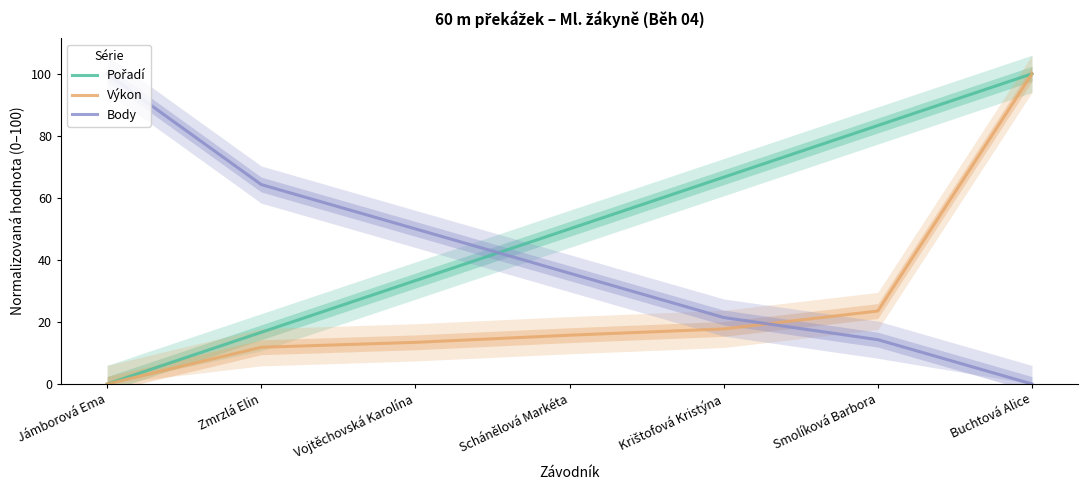

The value of Pořadí at Zmrzlá Elin is 11.2. True or false?

False